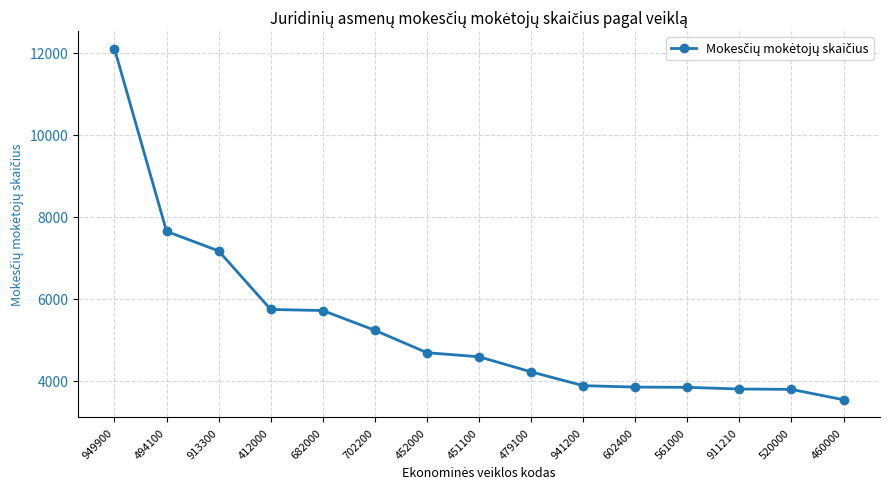

What is the average value?

5317